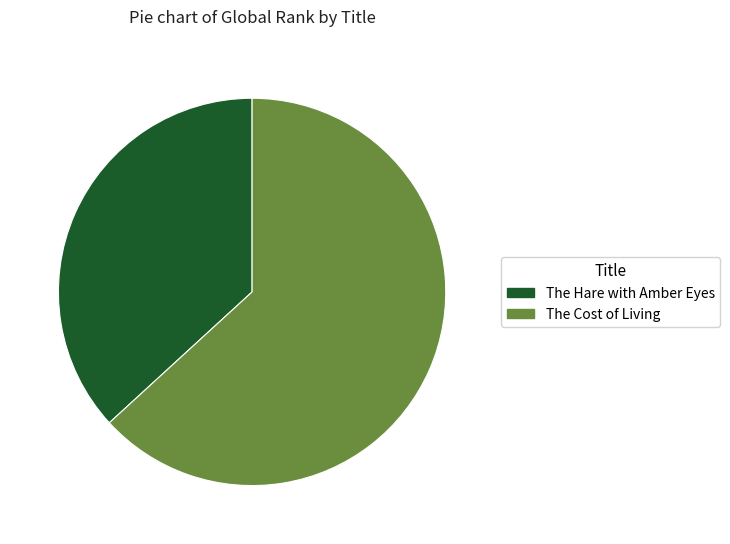

Which category has the smallest portion of the pie?

The Hare with Amber Eyes